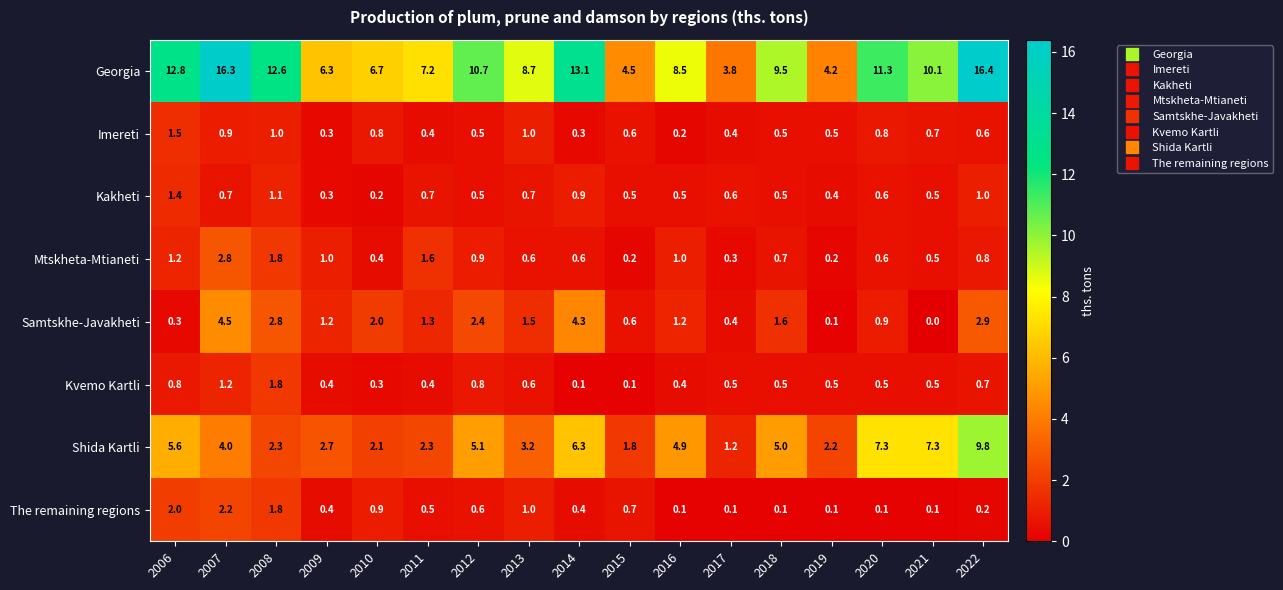

Is it true that Samtskhe-Javakheti equals 1.2 at 2016?

True